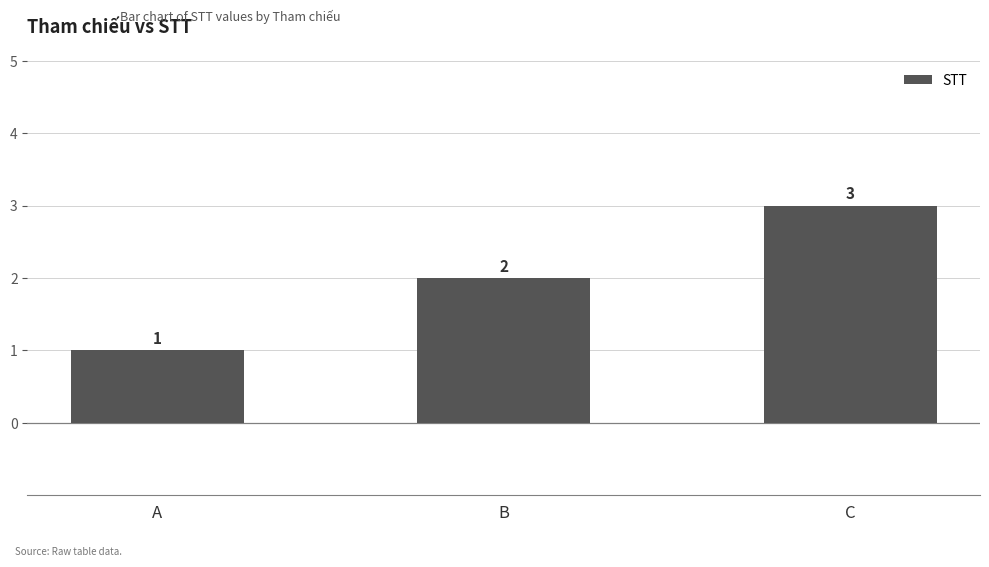

What is the average value?

2